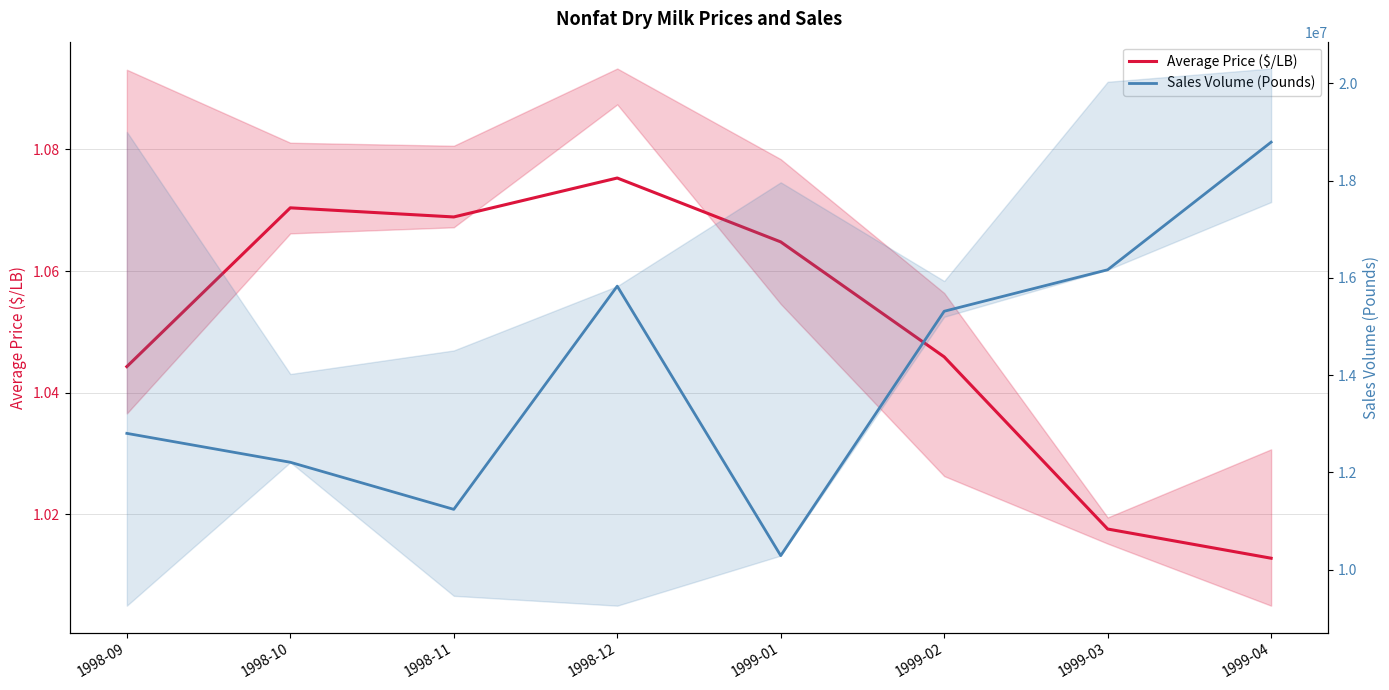

Reading left to right, extract all data points from this chart.

Average Price ($/LB): 1998-09=1.0	1998-10=1.1	1998-11=1.1	1998-12=1.1	1999-01=1.1	1999-02=1.0	1999-03=1.0	1999-04=1.0
Sales Volume (Pounds): 1998-09=12801354.0	1998-10=12206827.0	1998-11=11238018.0	1998-12=15830141.0	1999-01=10286347.0	1999-02=15313456.0	1999-03=16167340.0	1999-04=18792694.0